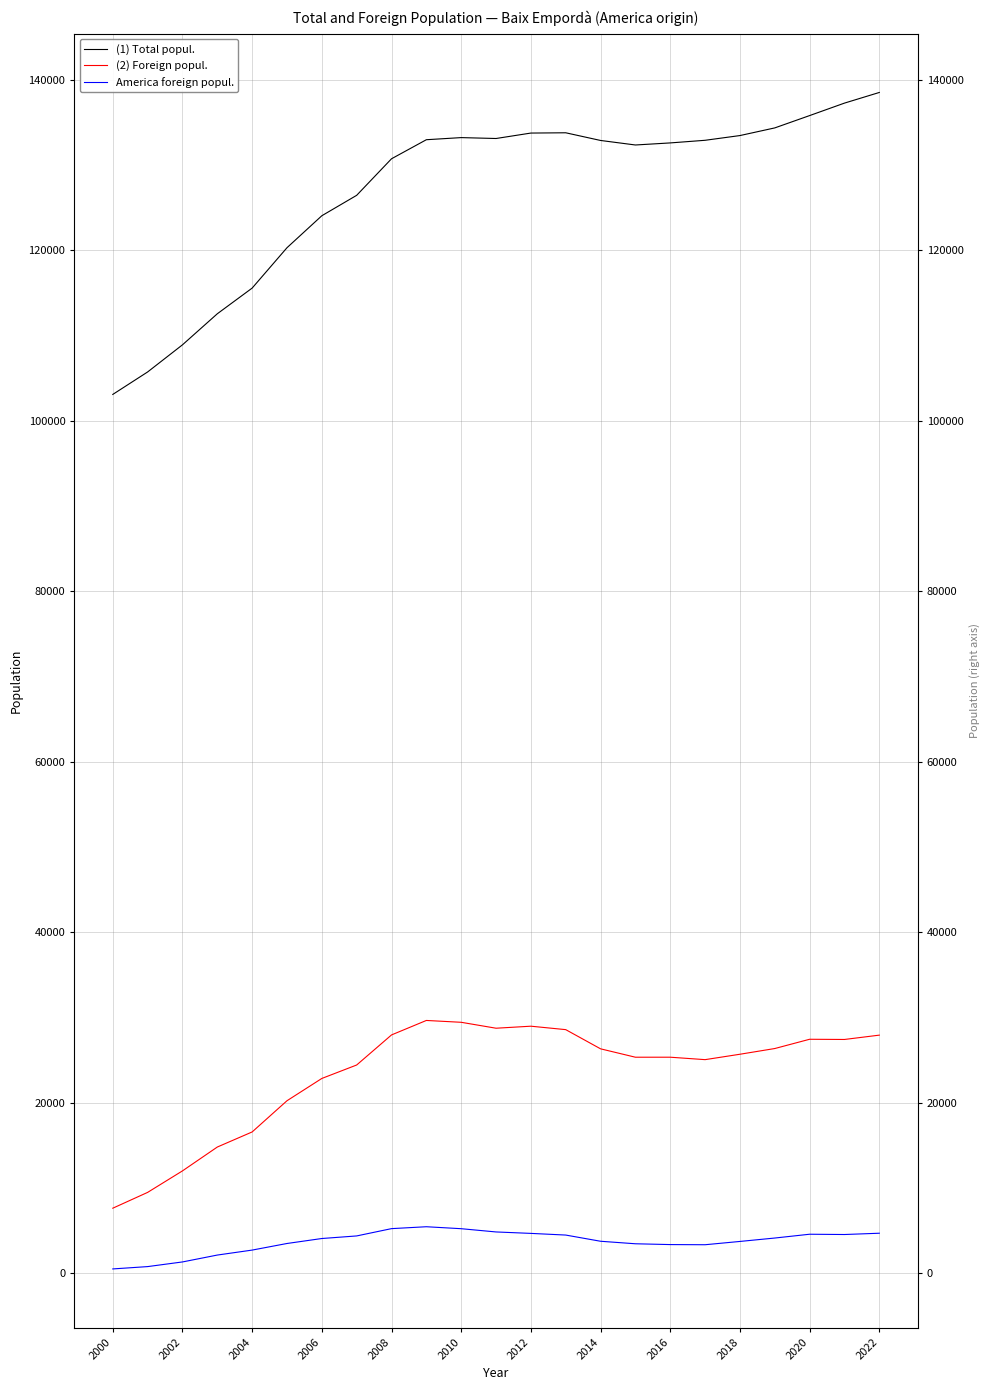

What position from the right is 2014?

9